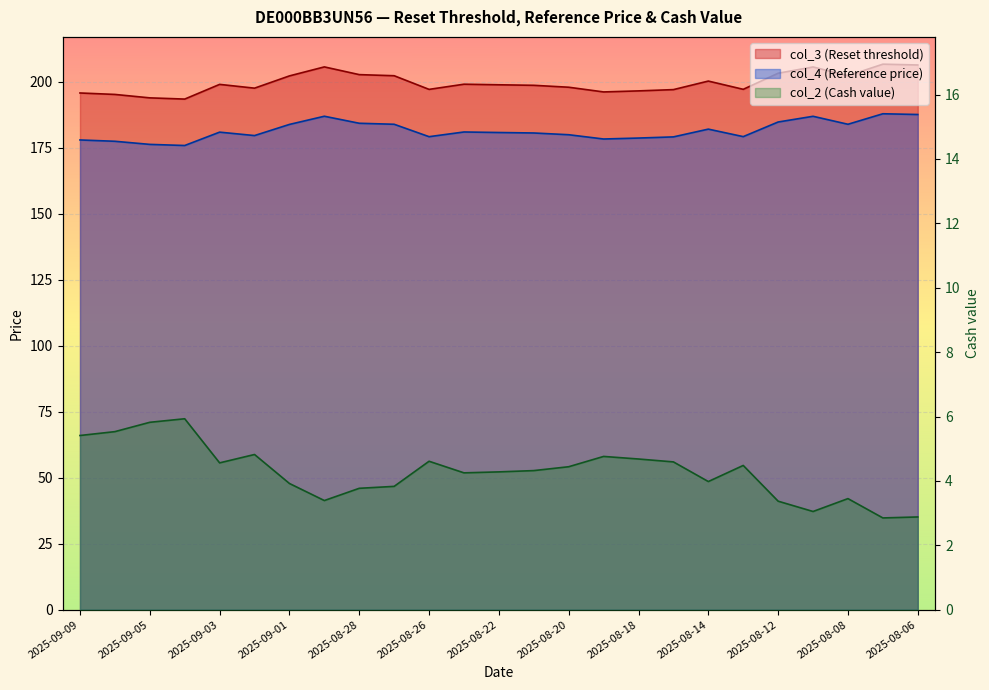

List the series in order of their peak value, lowest first.

col_2 (Cash value), col_4 (Reference price), col_3 (Reset threshold)